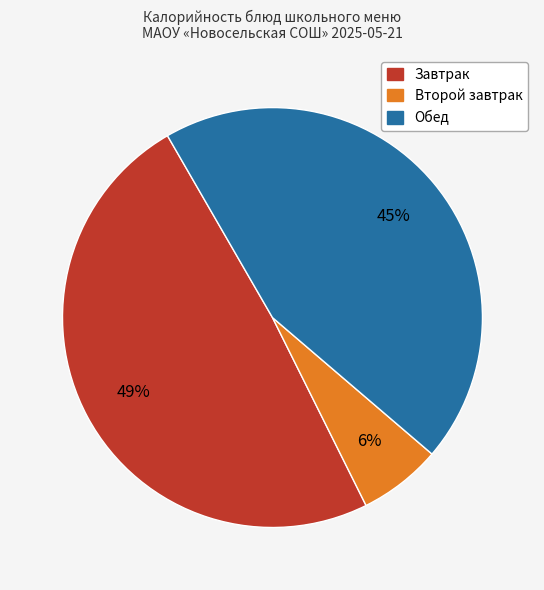

To the nearest percent, what is the difference between the largest and smallest slice percentages?

43%